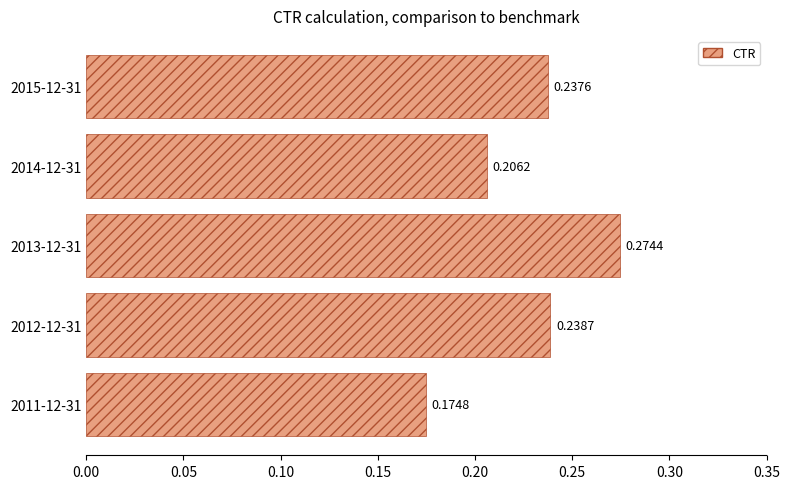

List the labels in order of value, smallest first.

2011-12-31, 2014-12-31, 2015-12-31, 2012-12-31, 2013-12-31